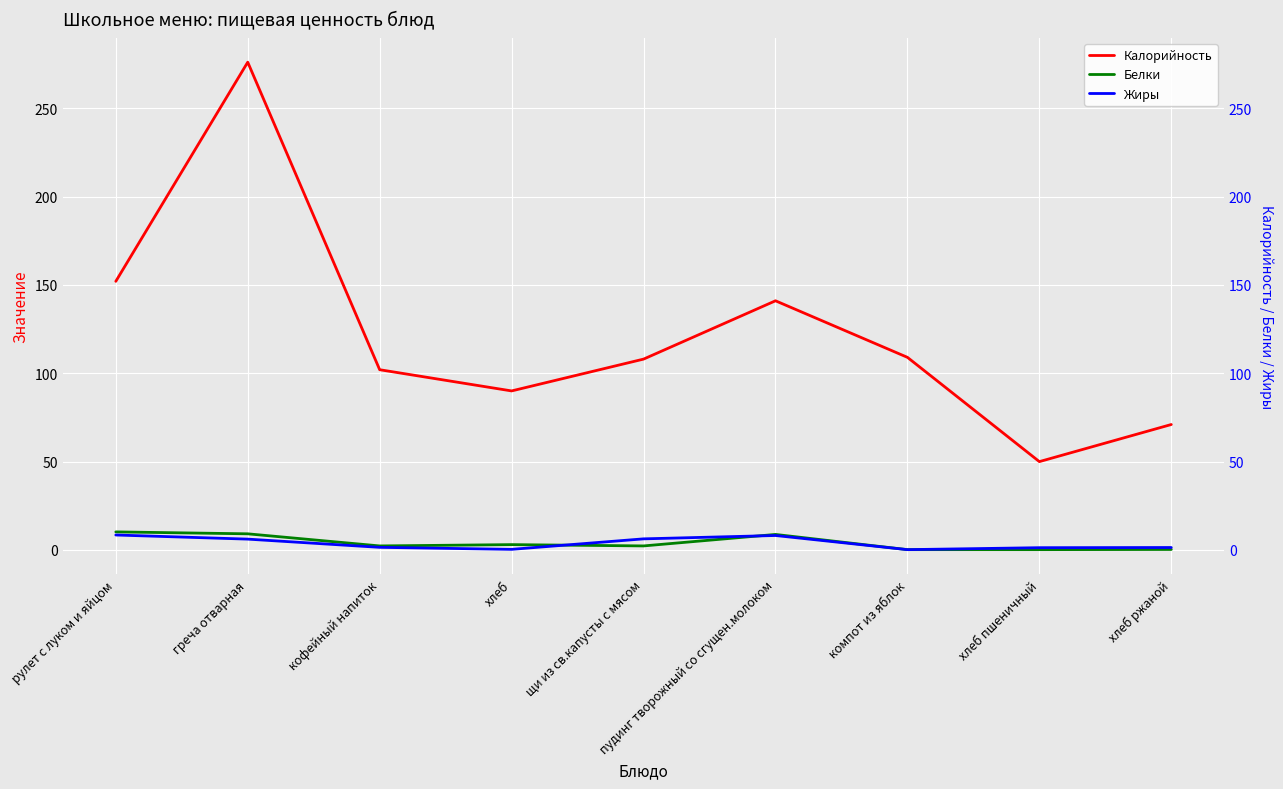

Rank the series at компот из яблок from highest to lowest value.

Калорийность, Белки, Жиры